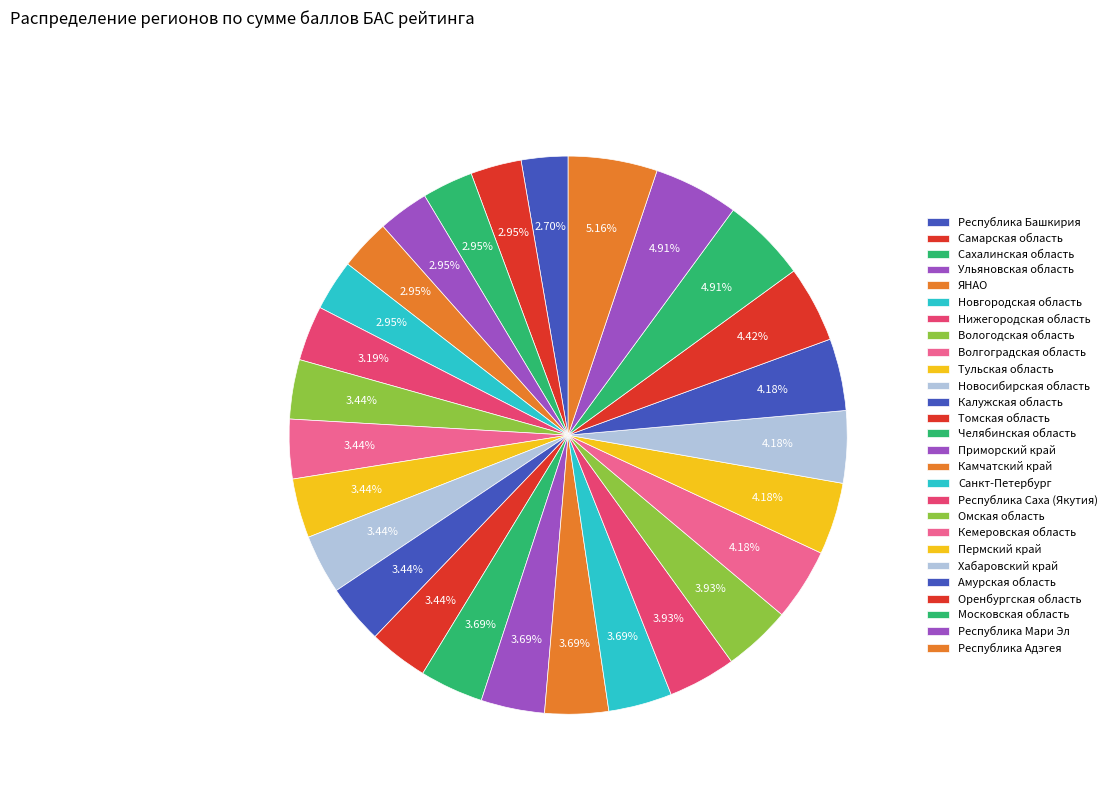

What is the smallest slice in the pie chart?

Республика Башкирия